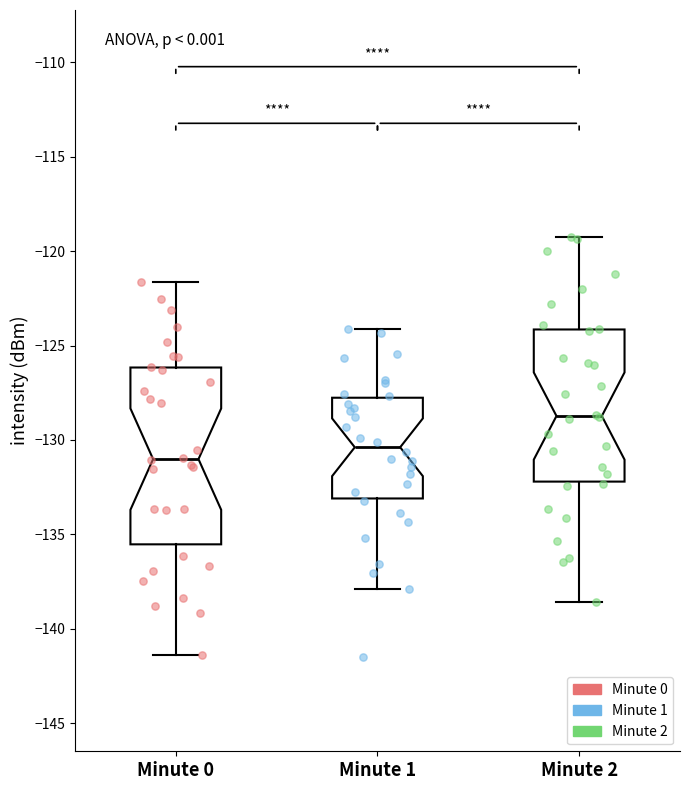

Comparing the boxes themselves (not the whiskers), which one is the tallest?

Minute 0